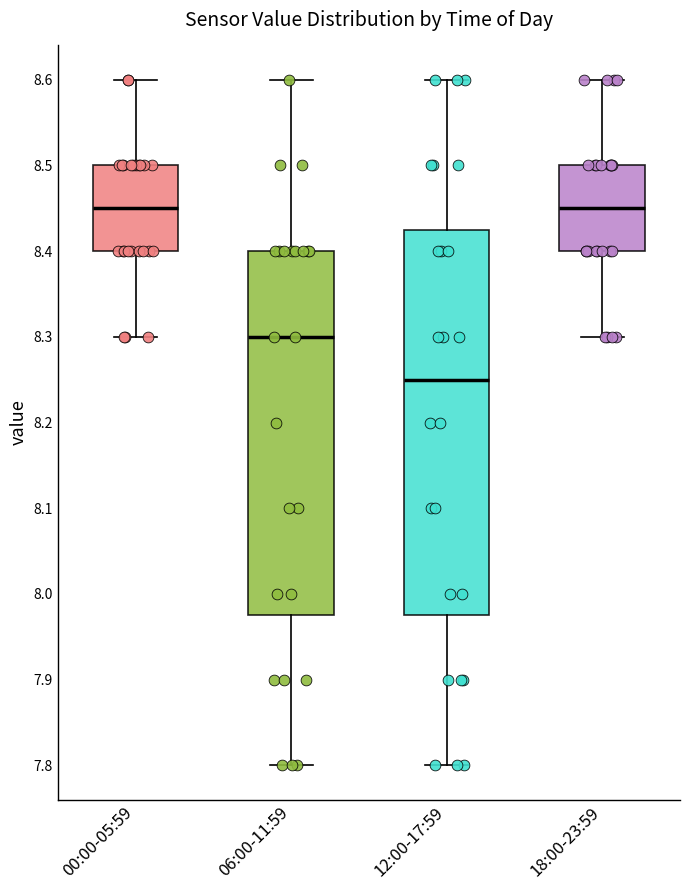

Reading left to right, read every box against the y-axis: the position of its median line, the range the box covers, and the ends of its whiskers. The values are not printed on the chart, so give them approximately, as read against the axis.

00:00-05:59: median 8.45, box 8.40 to 8.50, whiskers 8.30 to 8.60
06:00-11:59: median 8.30, box 7.98 to 8.40, whiskers 7.80 to 8.60
12:00-17:59: median 8.25, box 7.98 to 8.43, whiskers 7.80 to 8.60
18:00-23:59: median 8.45, box 8.40 to 8.50, whiskers 8.30 to 8.60